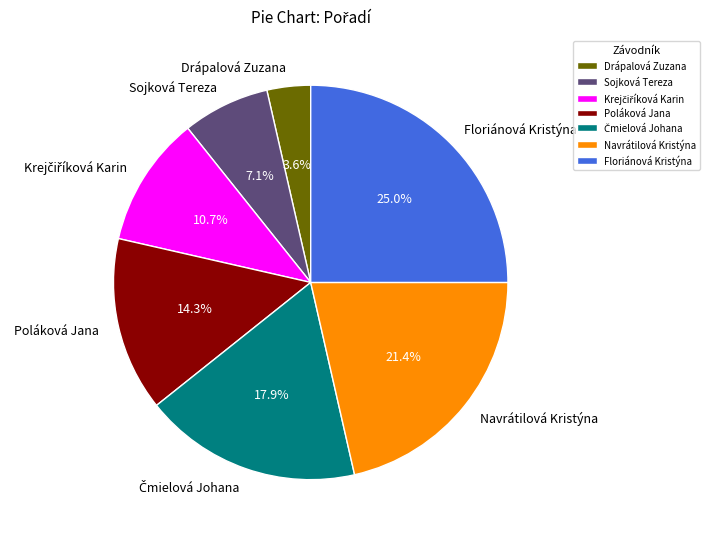

Approximately how many times larger is the value at Floriánová Kristýna compared to Navrátilová Kristýna?

1.2